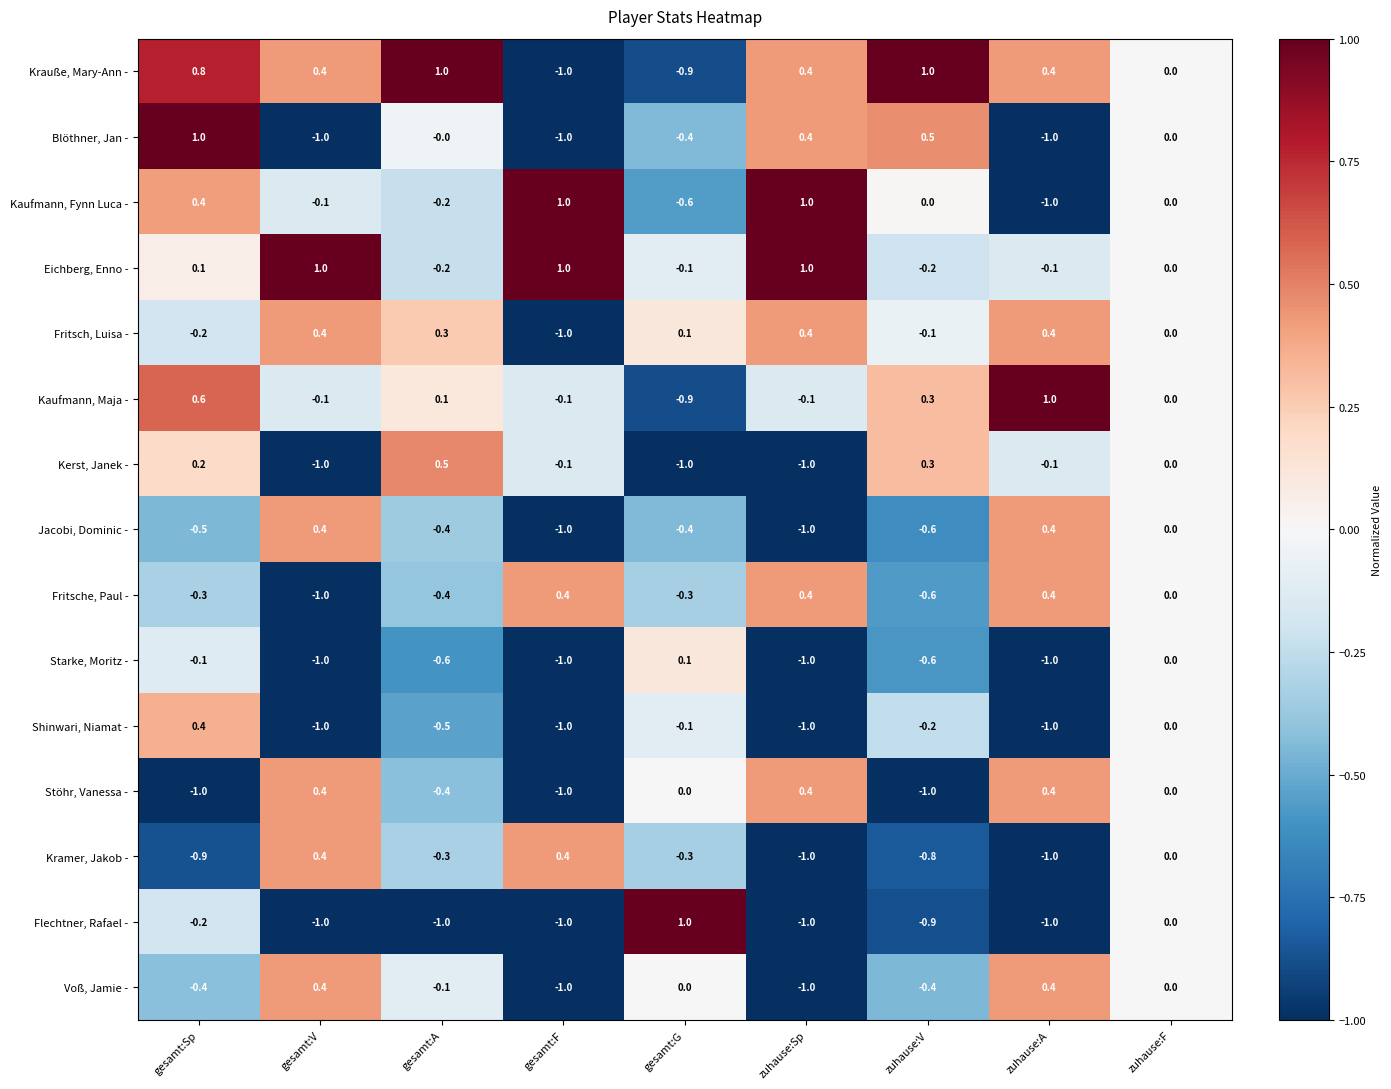

What is the total value across all series at zuhause:Sp?

-3.1